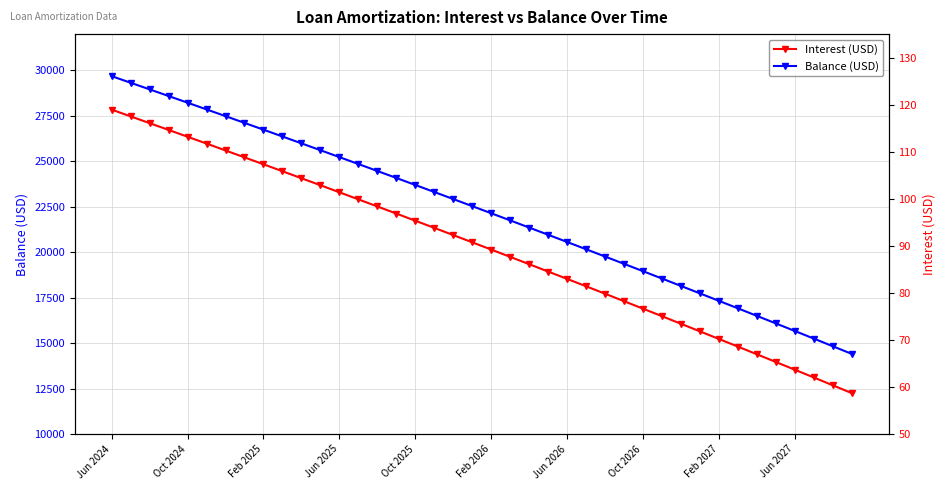

Rank the series by their average value, from highest to lowest.

Balance (USD), Interest (USD)